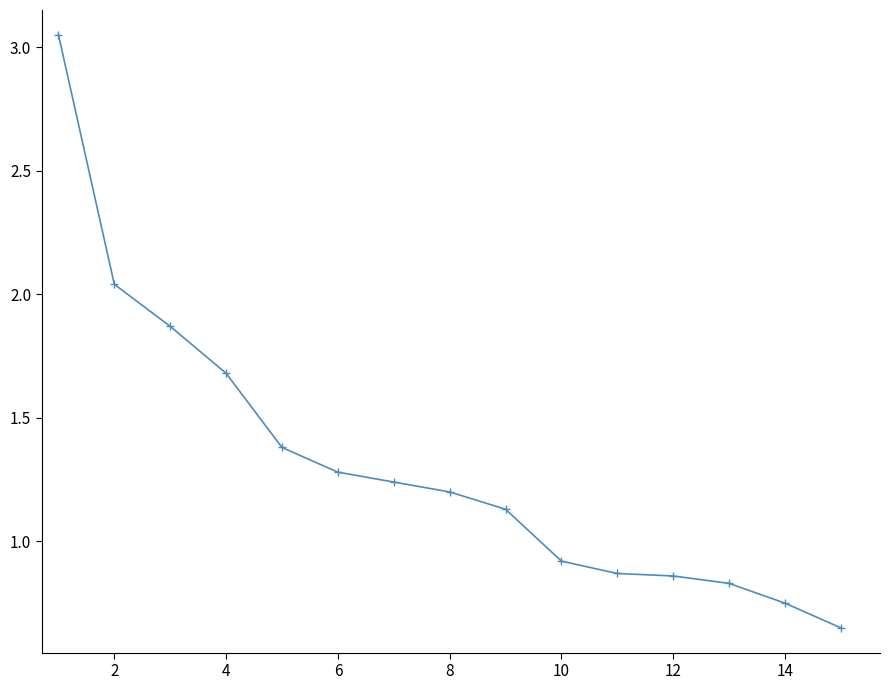

True or false: the data has more than 2 interior local peaks.

False